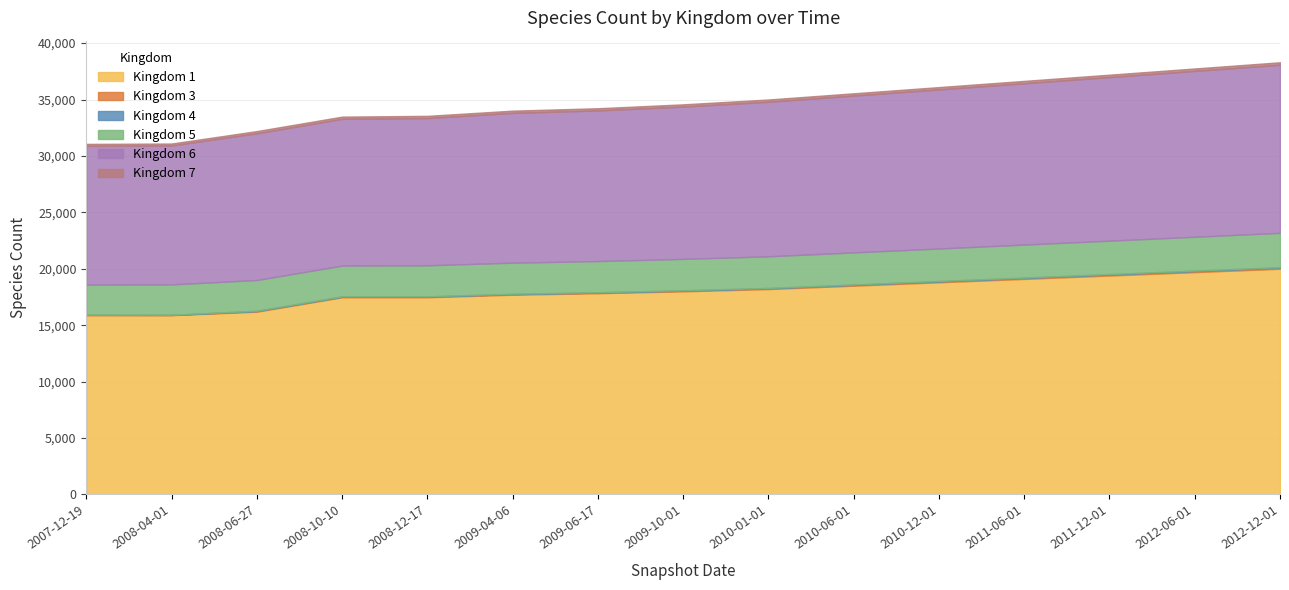

What value does the 4 series have at 2009-10-01, to the nearest 5?

35